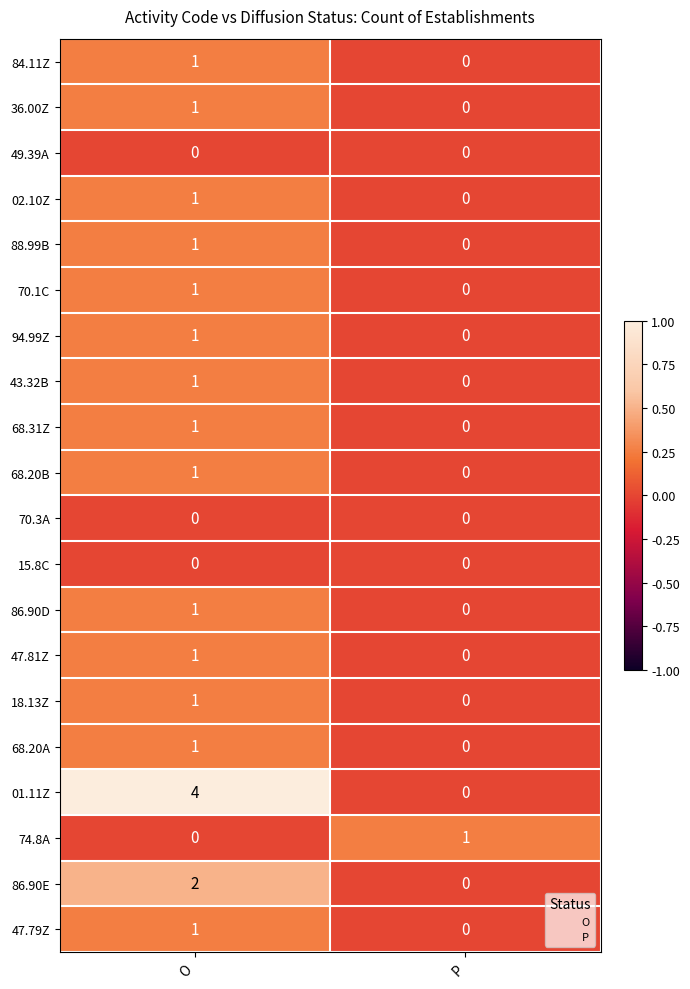

Rank the categories by 94.99Z value from lowest to highest.

P, O